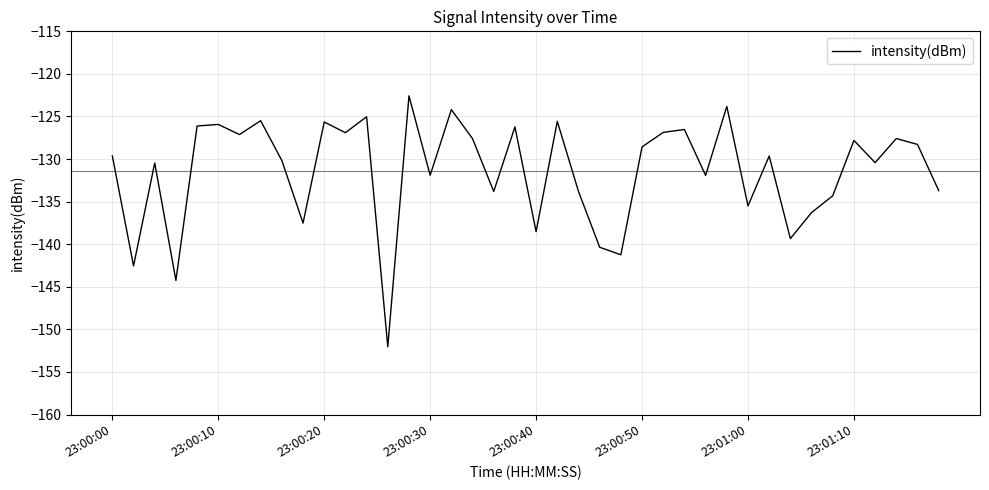

What is the greatest value displayed?

-122.6